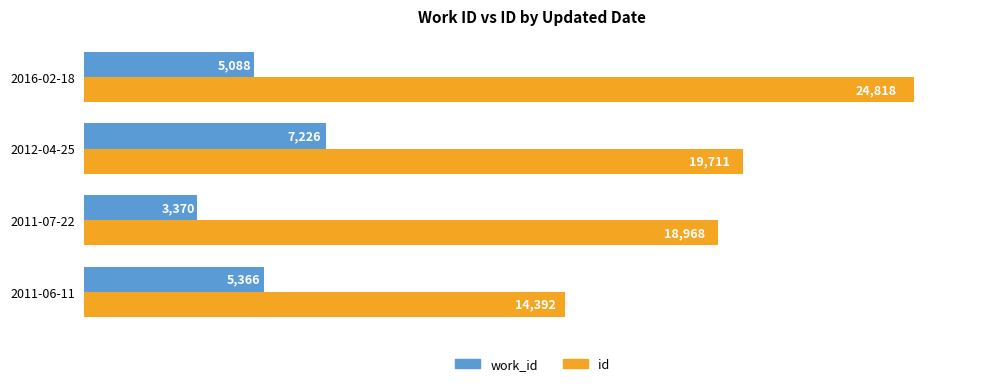

Rank the categories by work_id value from lowest to highest.

2011-07-22, 2016-02-18, 2011-06-11, 2012-04-25